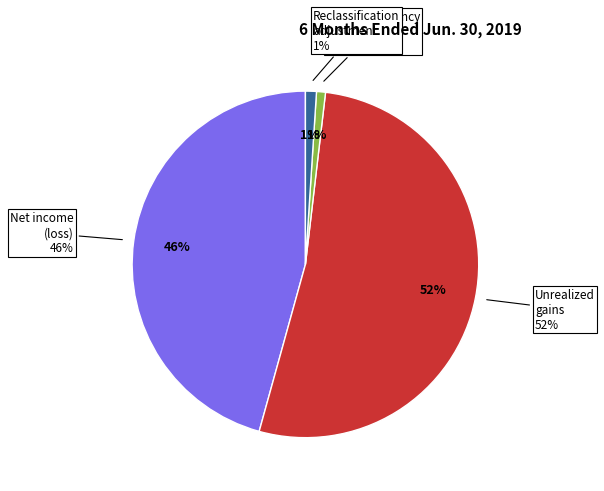

How many slices are in this pie chart?

4